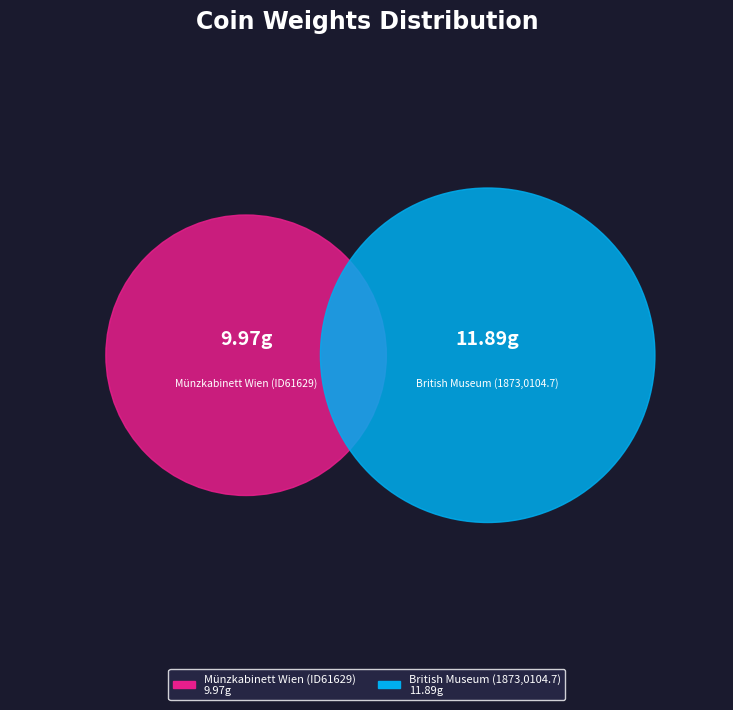

The British Museum (1873,0104.7) slice represents 48% of the pie. True or false?

False